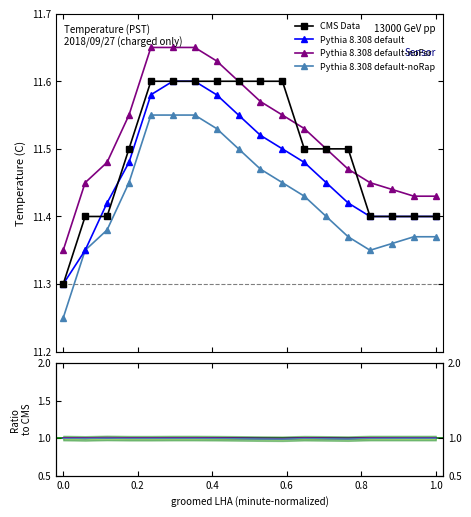

True or false: Pythia 8.308 default-noRap and Pythia 8.308 default-noFsr cross at least once.

False